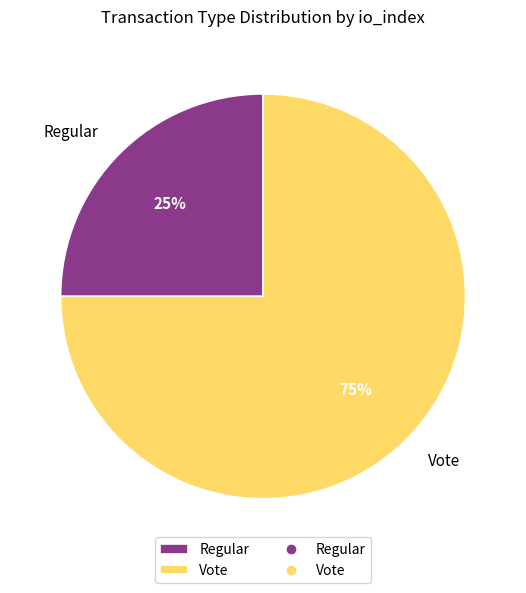

Do Regular and Vote together represent more than half of the pie?

Yes